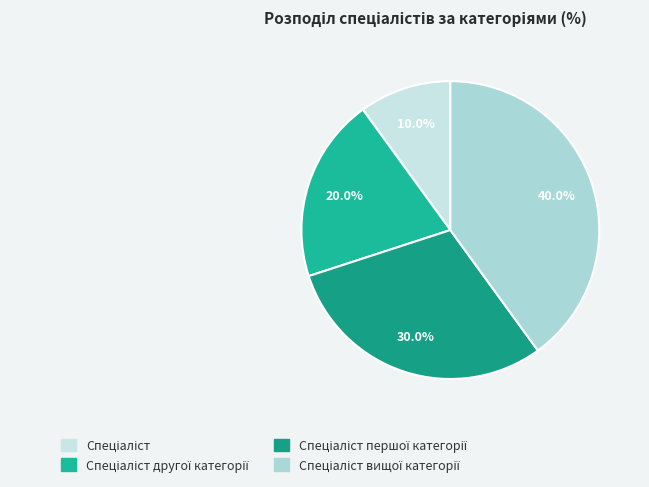

Which category has the smallest portion of the pie?

Спеціаліст